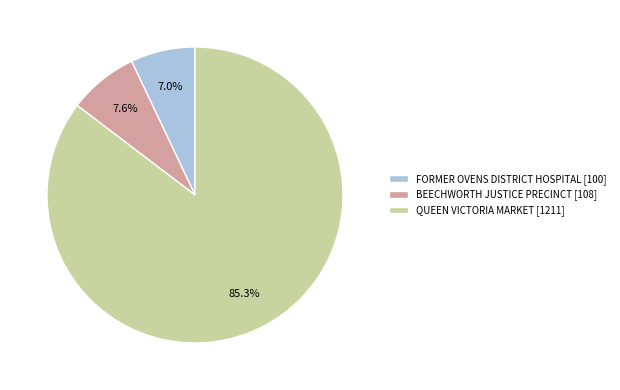

Which slice is the smallest?

FORMER OVENS DISTRICT HOSPITAL